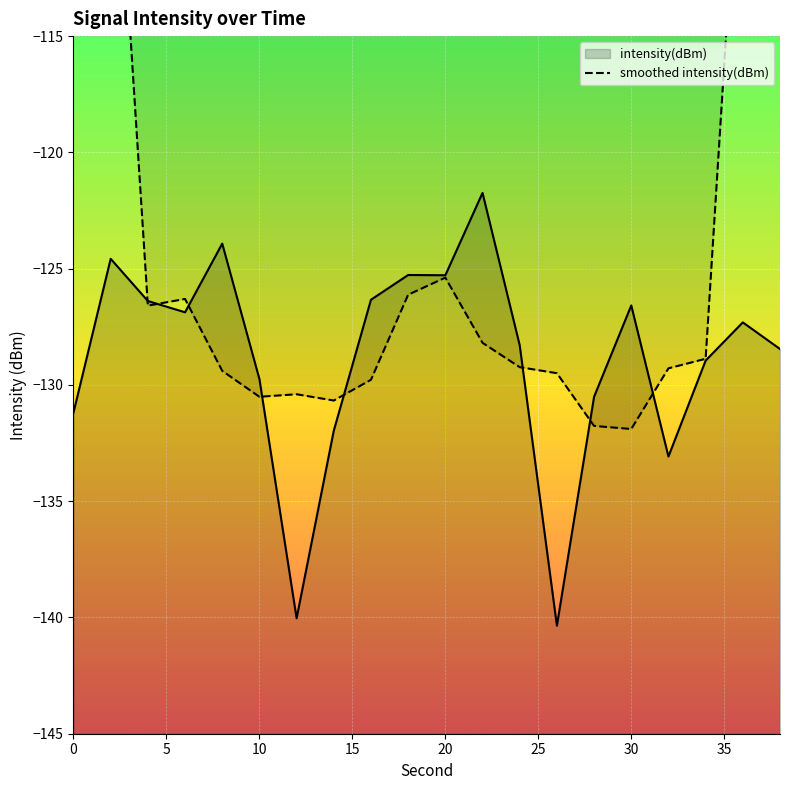

What is the minimum value for intensity(dBm)?

-140.4